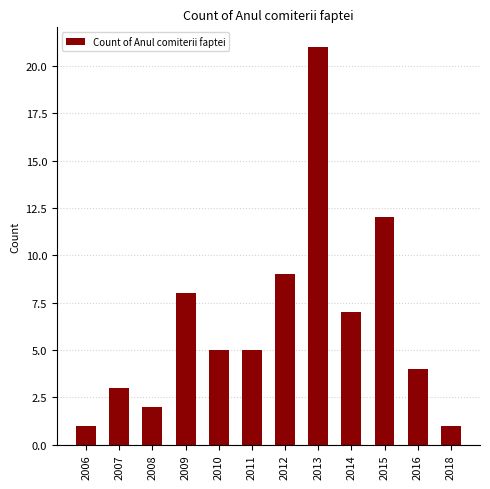

Is it true that the value at 2008 is 3?

False